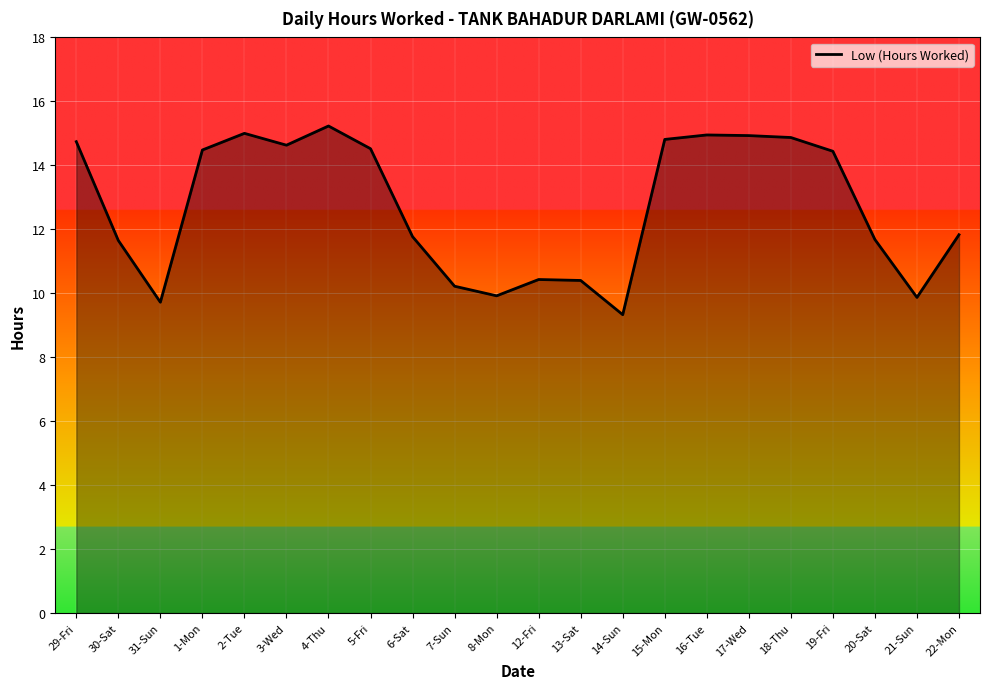

Approximately how many times larger is the value at 21-Sun compared to 16-Tue?

0.7